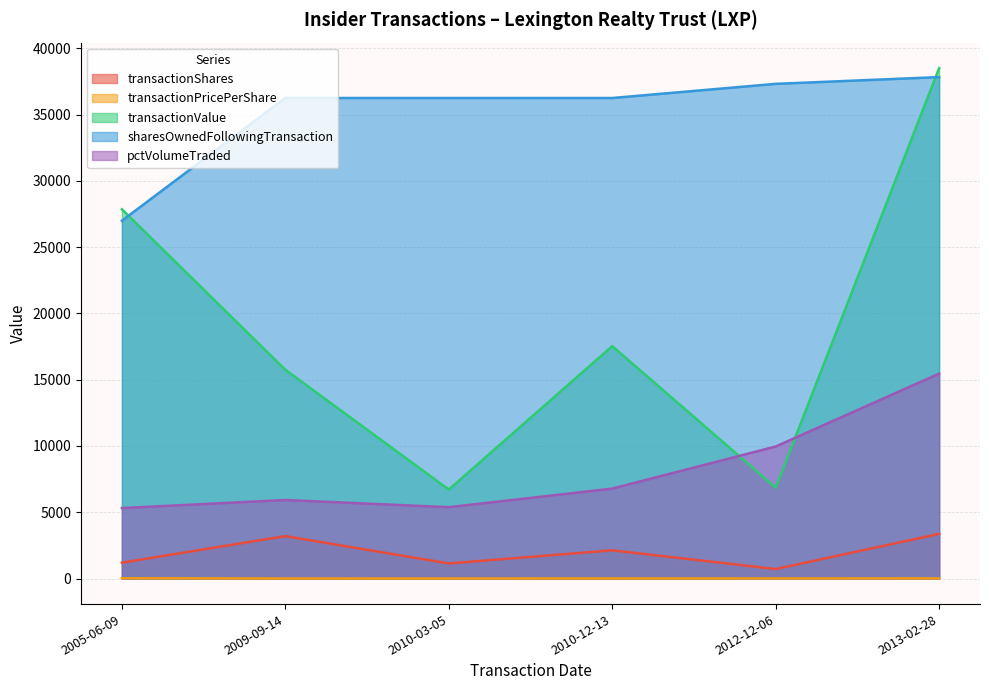

At which category does the chart reach its minimum across all series?

2009-09-14